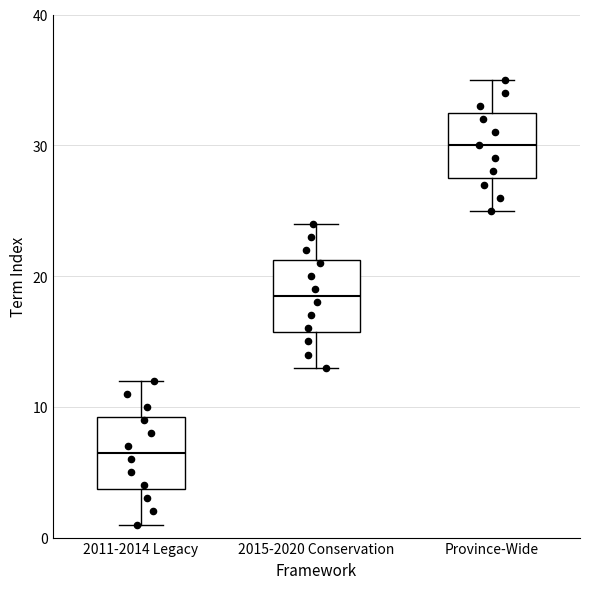

Where does the lower whisker of the box for 2015-2020 Conservation end on the y-axis? The values are not printed on the chart, so give them approximately, as read against the axis.

13